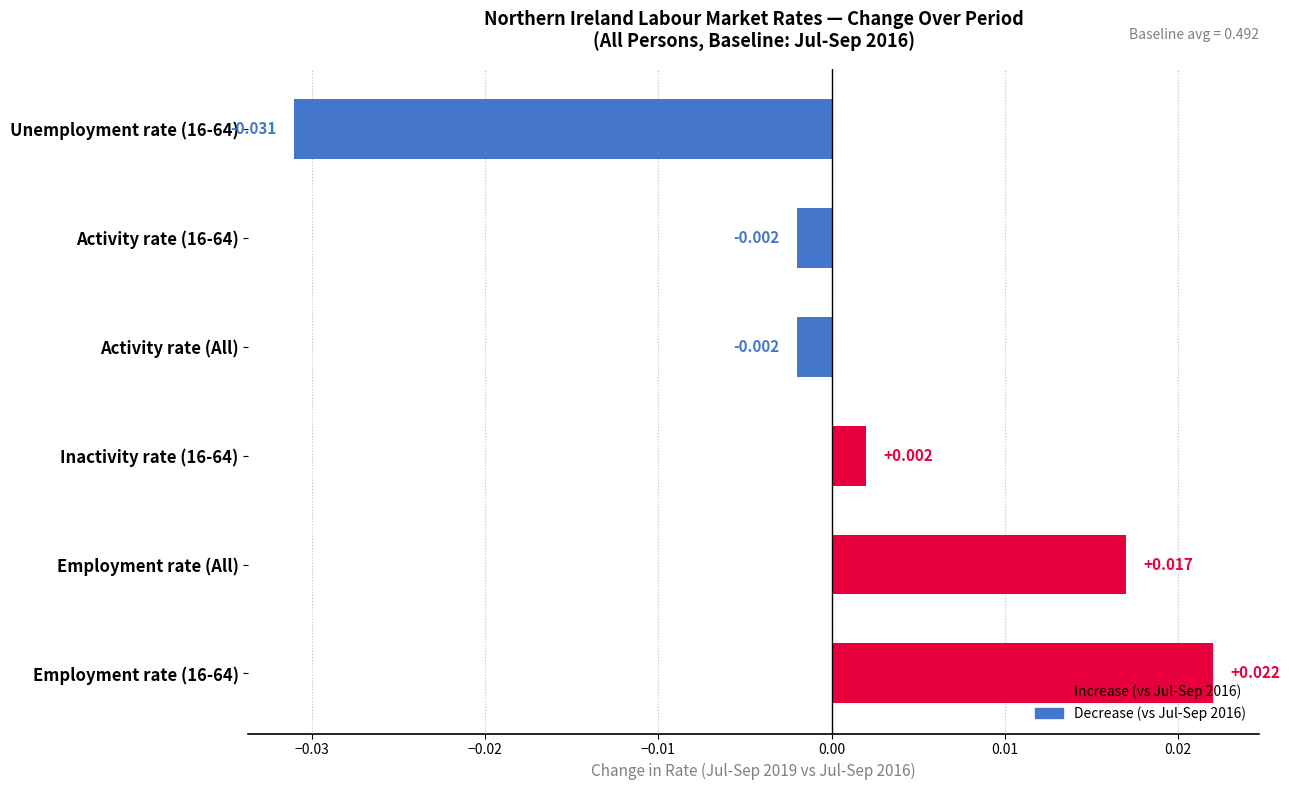

Which has a higher value, Employment rate (All) or Inactivity rate (16-64)?

Employment rate (All)